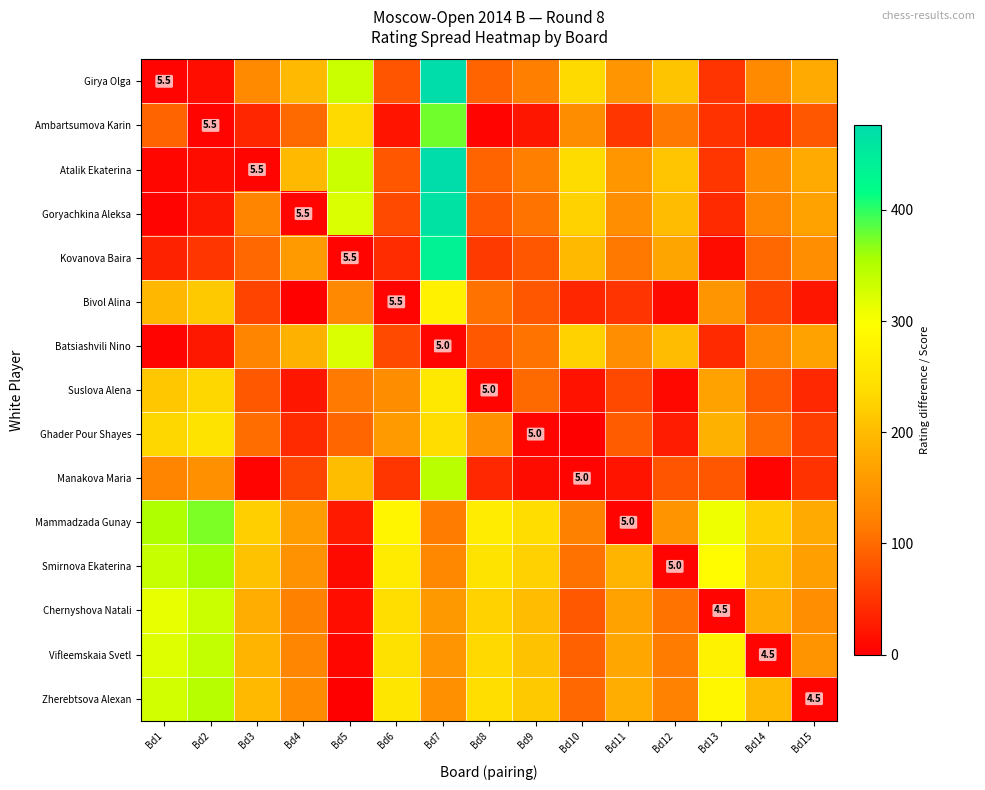

How many series are shown in this chart?

15